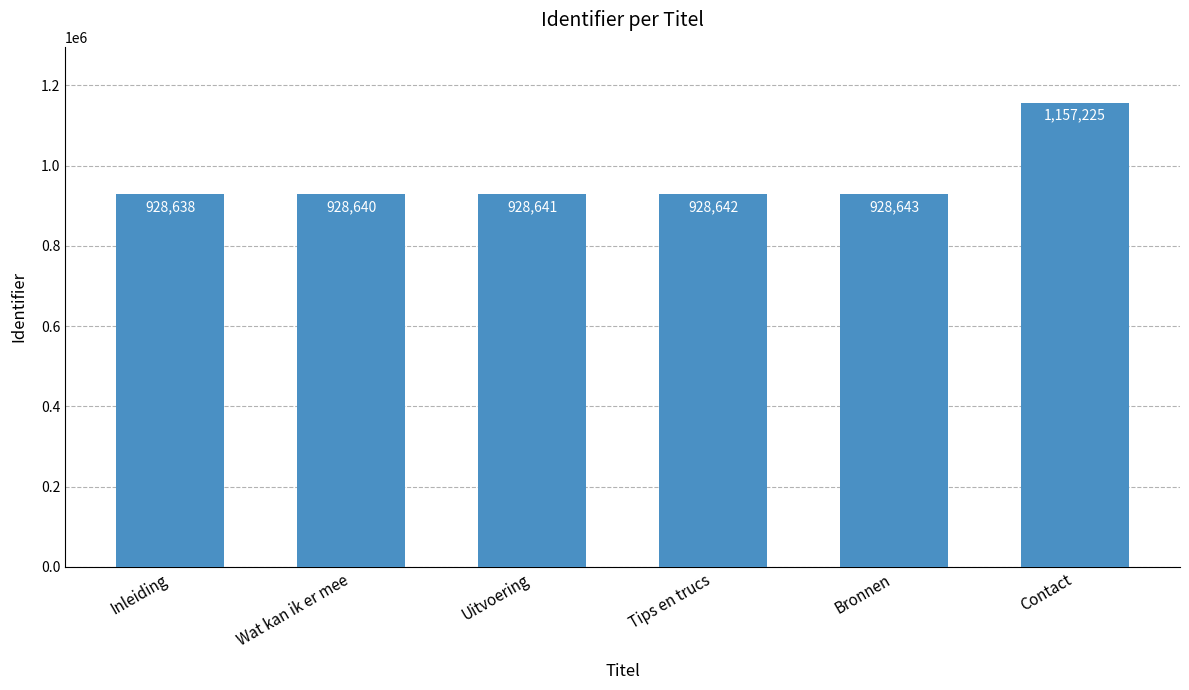

Rank the categories by value from highest to lowest.

Contact, Bronnen, Tips en trucs, Uitvoering, Wat kan ik er mee, Inleiding